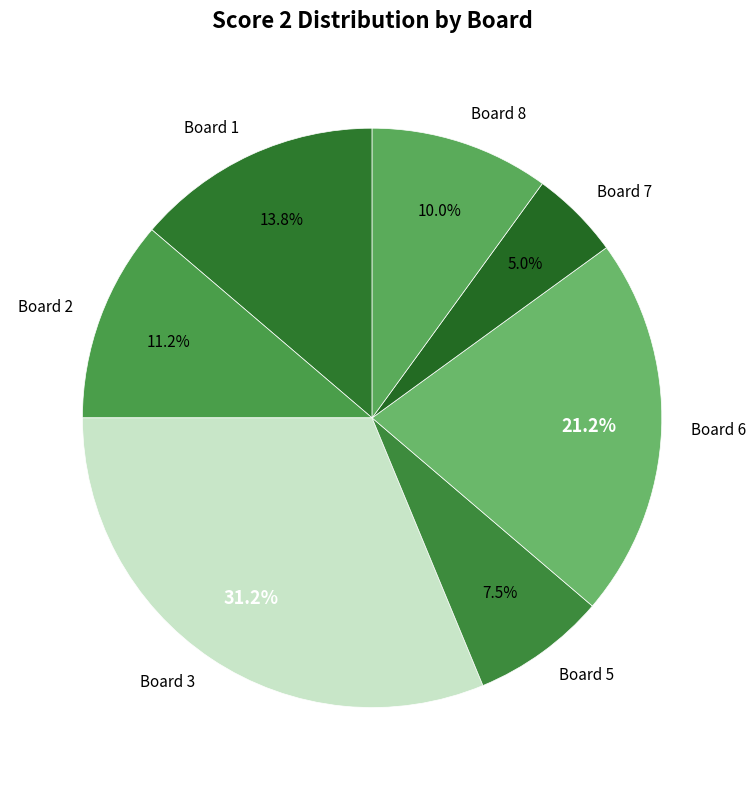

To the nearest percent, what is the average slice percentage?

14%